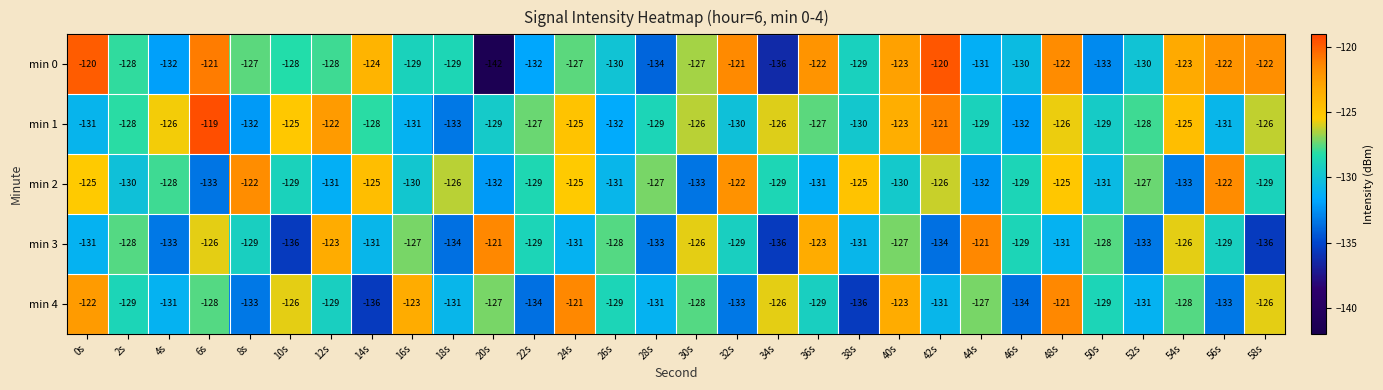

What is the sum of the min 1 values at 32s and 52s?

-258